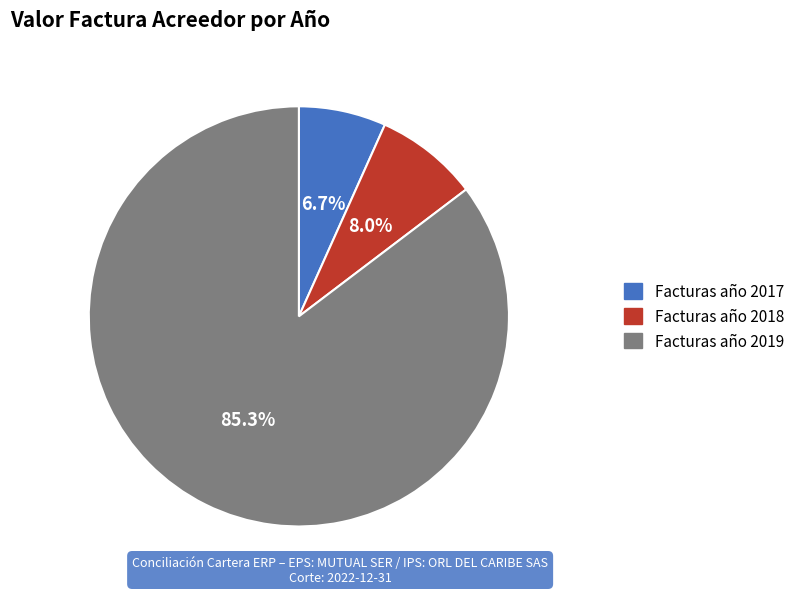

Is there any slice that represents more than half of the pie?

Yes